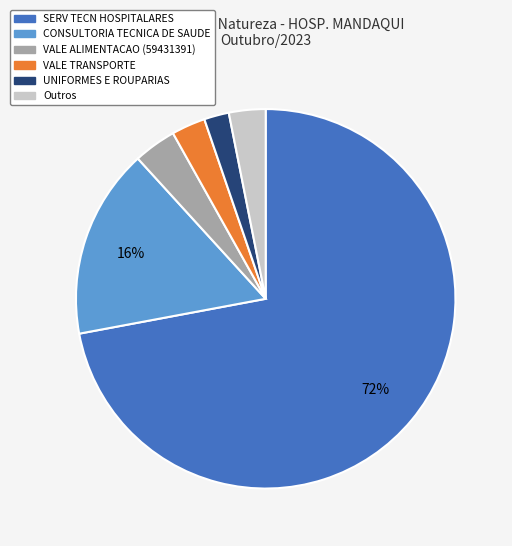

To the nearest percent, what is the difference between the largest and smallest slice percentages?

70%